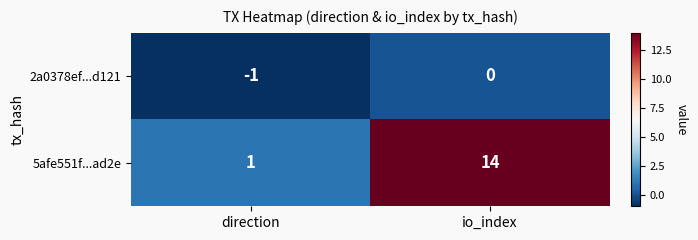

Reading left to right, extract all data points from this chart.

2a0378ef...d121: direction=-1	io_index=0
5afe551f...ad2e: direction=1	io_index=14